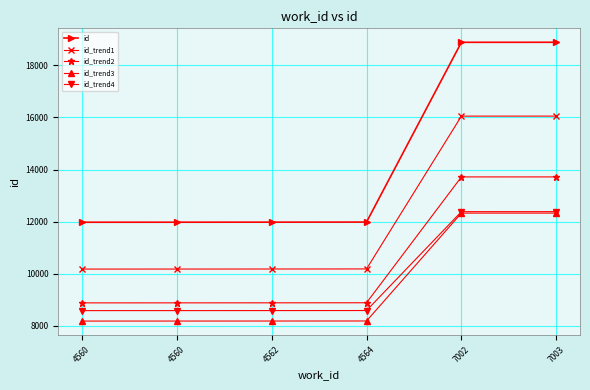

At how many categories does at least one series exceed 18708?

2